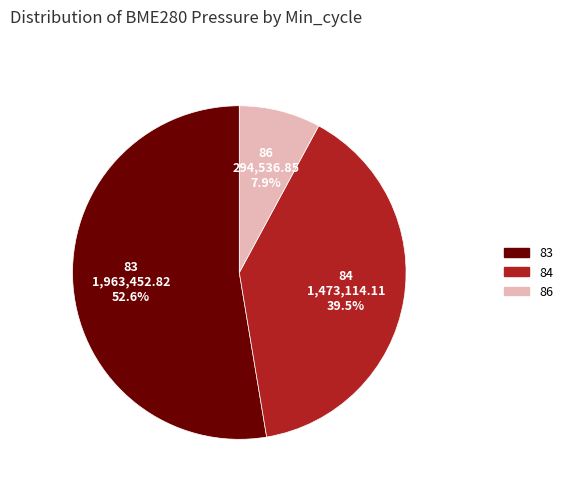

Is there a majority slice in this chart?

Yes